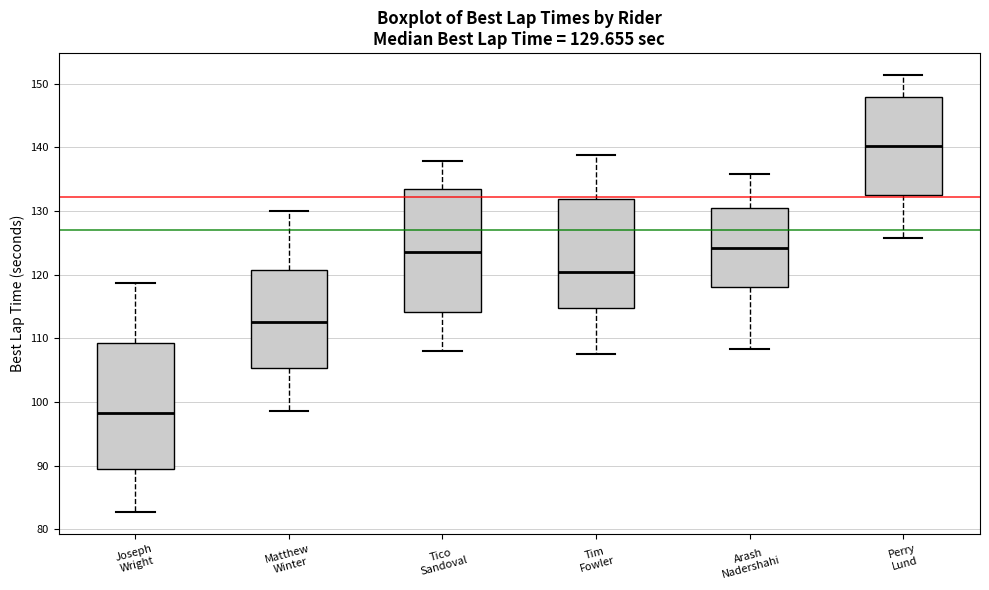

Which box has the lowest median line?

Joseph Wright